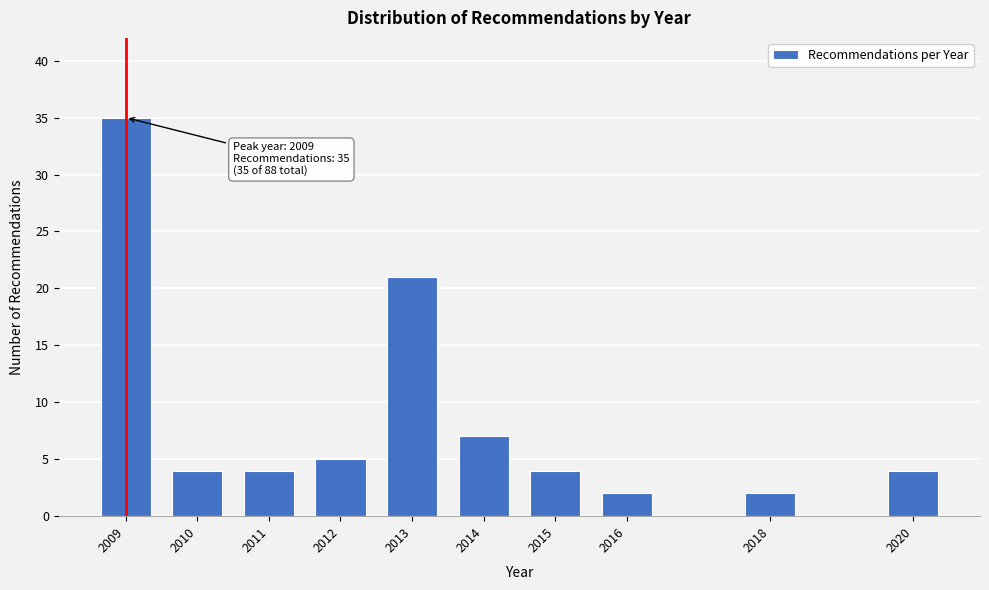

Reading left to right, transcribe all the data shown in this chart.

35	4	4	5	21	7	4	2	2	4